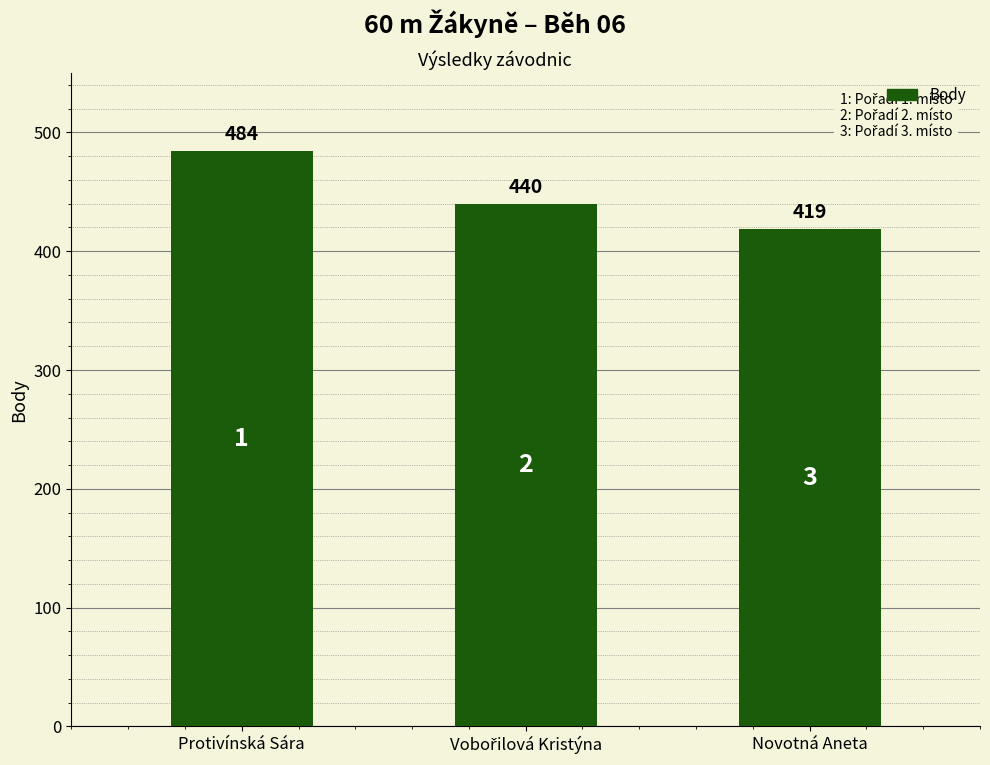

Which label corresponds to the smallest value in the chart?

Novotná Aneta